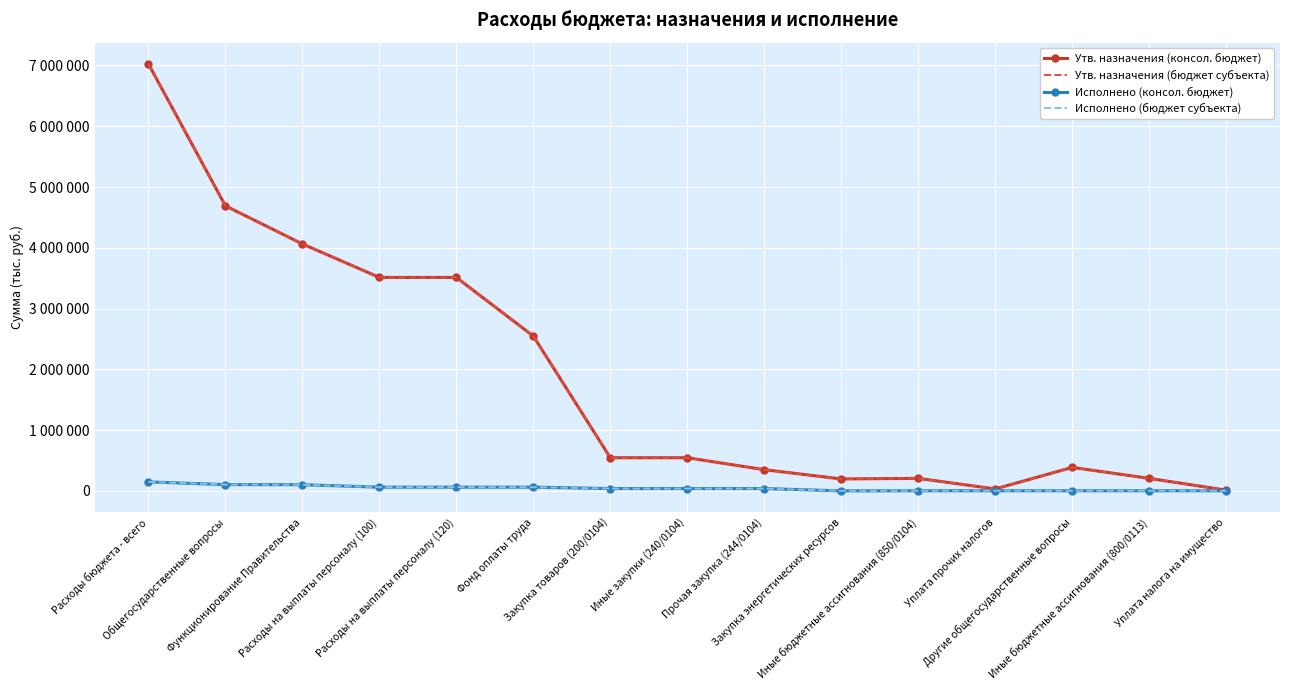

True or false: Исполнено (консол. бюджет) and Утв. назначения (бюджет субъекта) intersect in this chart.

False